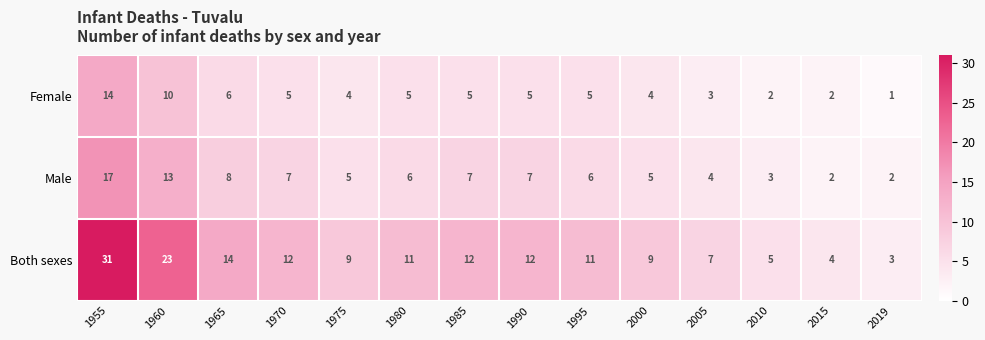

At which label does Both sexes first exceed 11?

1955